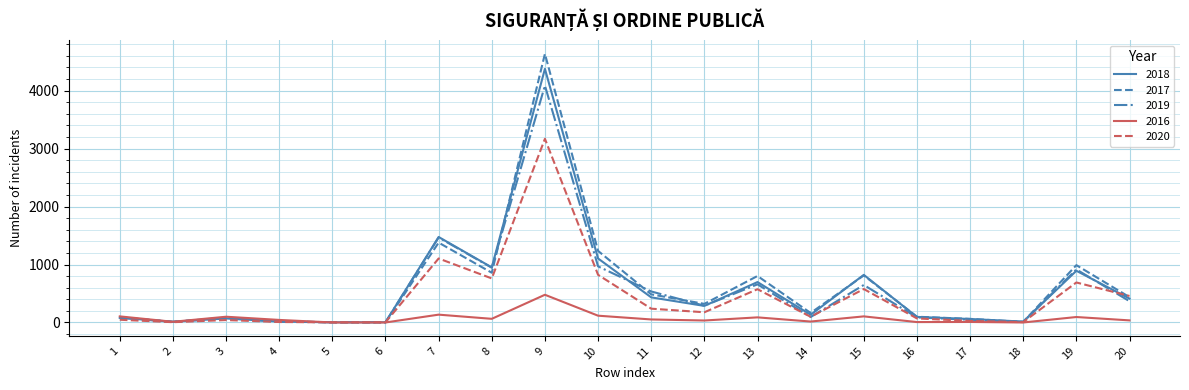

True or false: 2019 has more than 1 points higher than both neighbors.

True